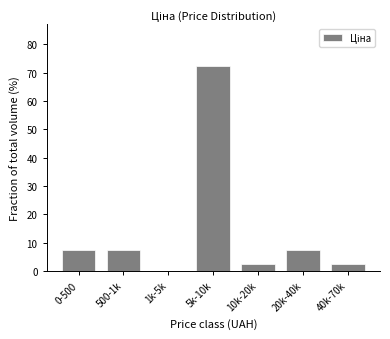

Reading left to right, extract all data points from this chart.

0-500=7.5	500-1k=7.5	1k-5k=0.0	5k-10k=72.5	10k-20k=2.5	20k-40k=7.5	40k-70k=2.5